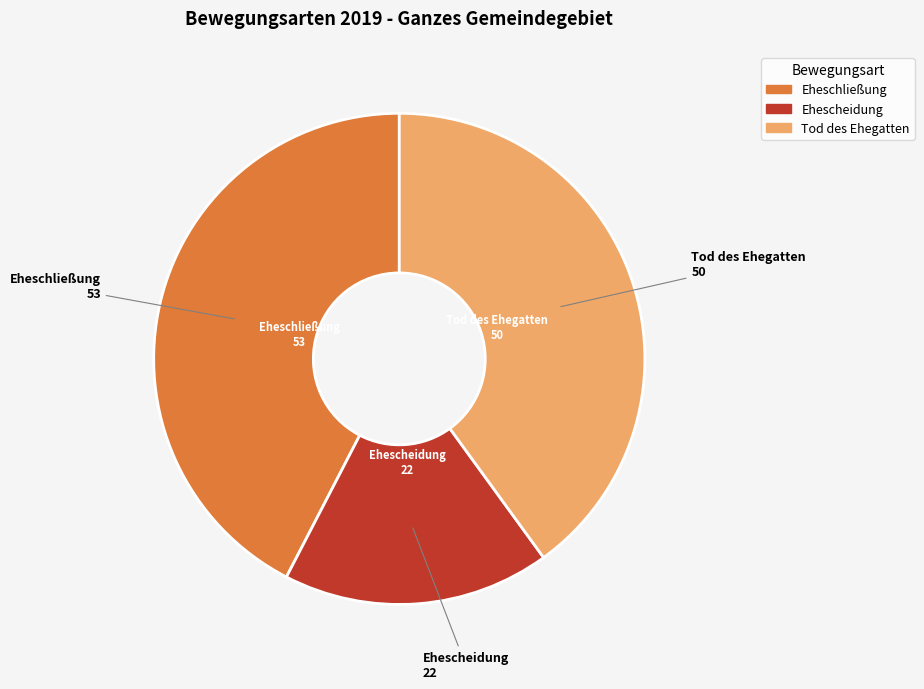

How many segments does this pie chart have?

3